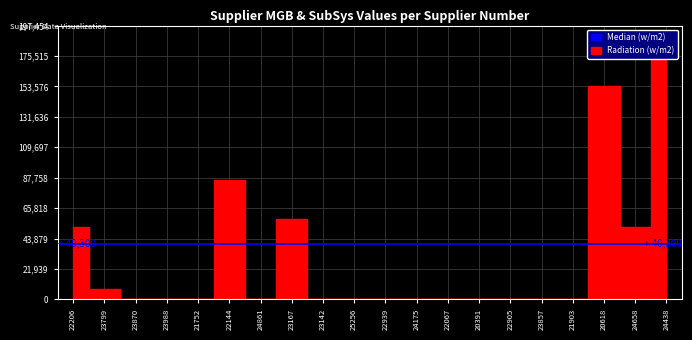

The chart shows a value of 0 at 22067. True or false?

True